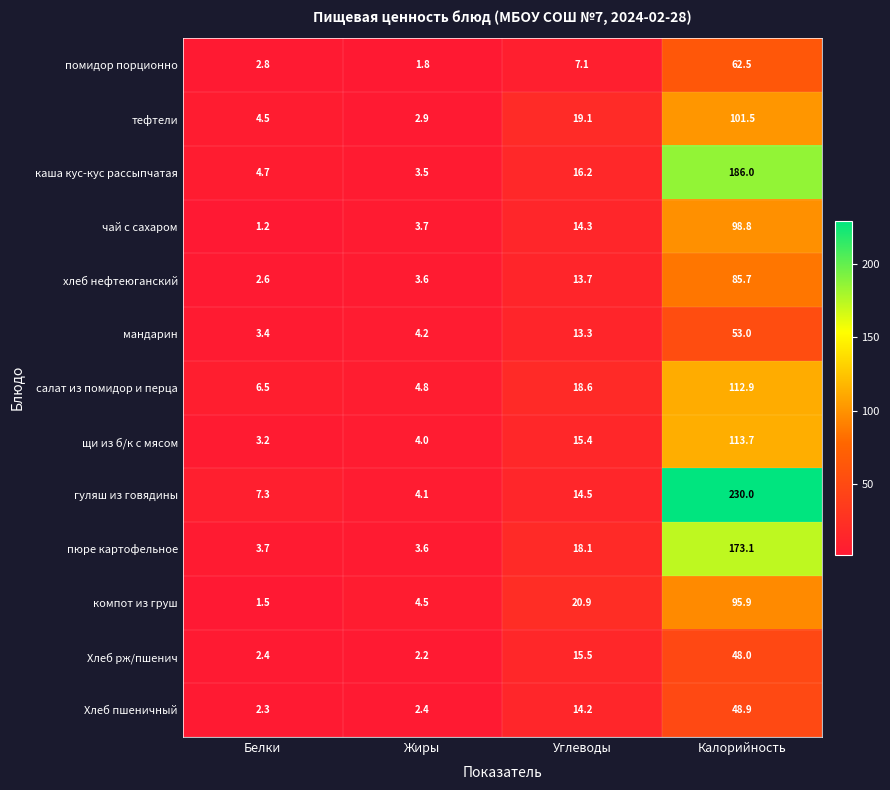

Between Белки and Калорийность, which series saw the biggest shift?

гуляш из говядины